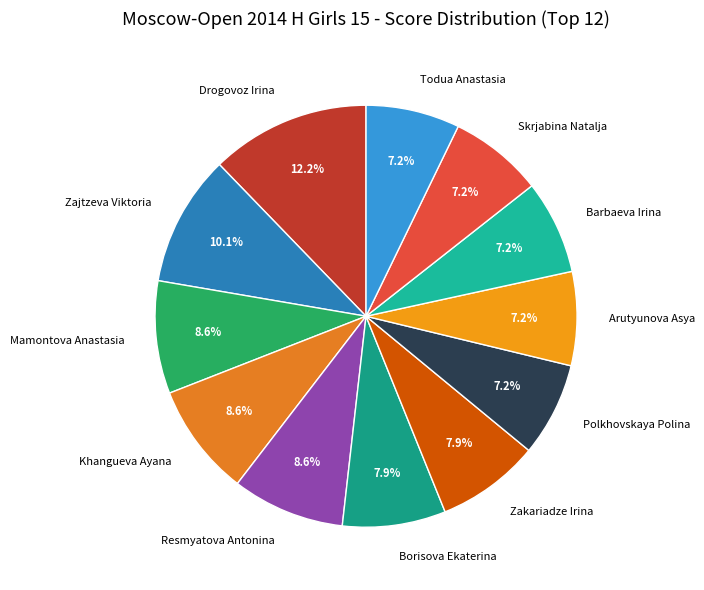

Is there any slice that represents more than half of the pie?

No